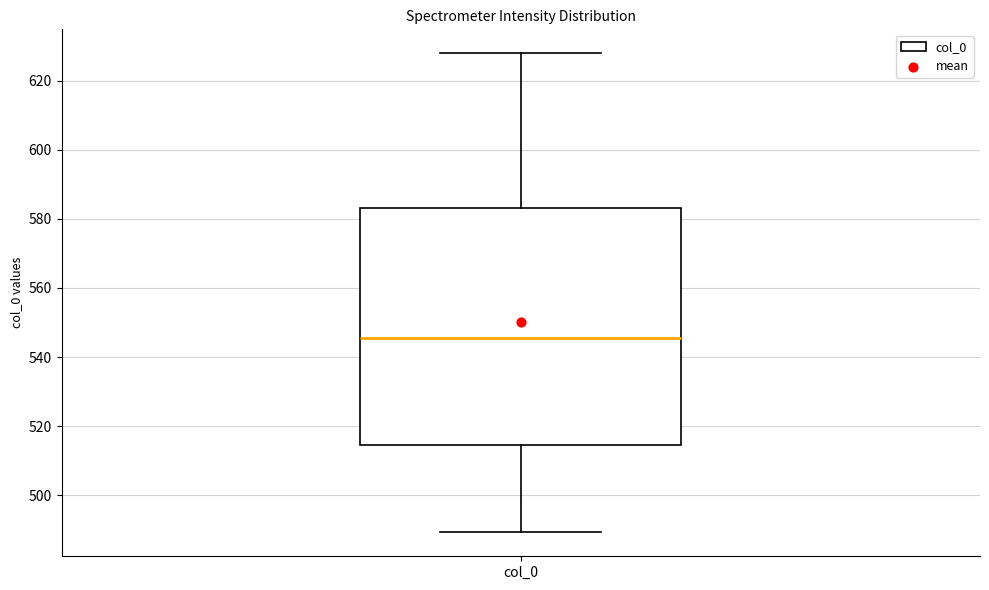

Where is the lower edge of the box for col_0 on the y-axis? The values are not printed on the chart, so give them approximately, as read against the axis.

514